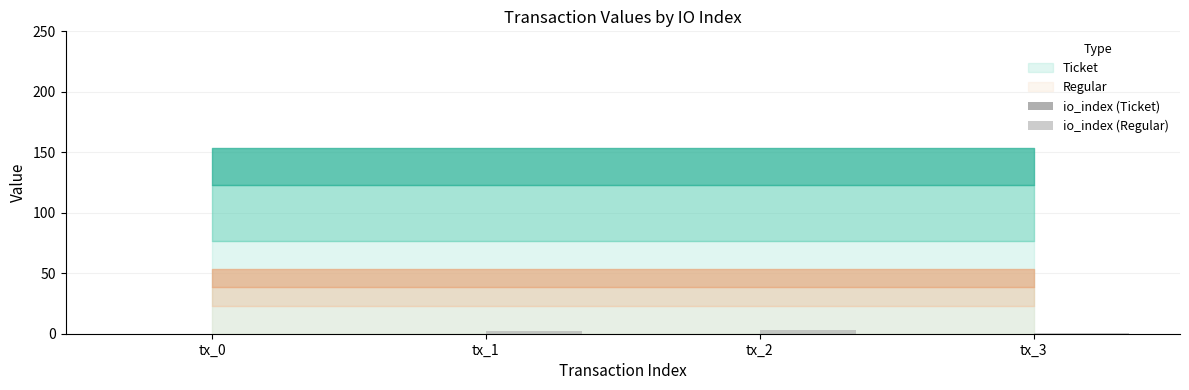

The value at tx_0 is 0. True or false?

True